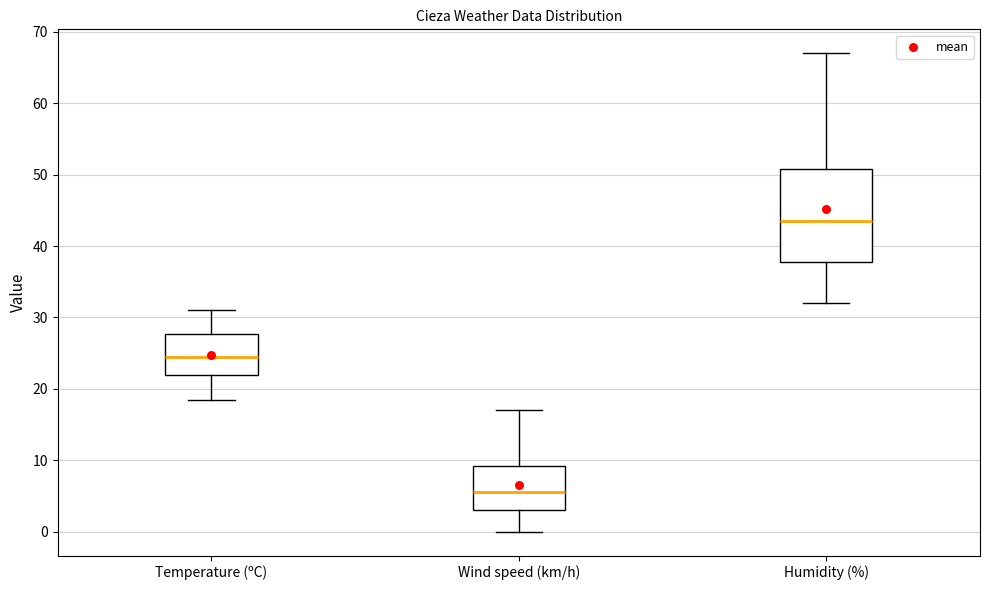

Reading left to right, transcribe this box plot: for each box, give where its median line is, the range the box spans, and where its two whiskers end, as read against the y-axis. The values are not printed on the chart, so give them approximately, as read against the axis.

Temperature (ºC): median 24, box 22 to 28, whiskers 18 to 31
Wind speed (km/h): median 6, box 3 to 9, whiskers 0 to 17
Humidity (%): median 44, box 38 to 51, whiskers 32 to 67